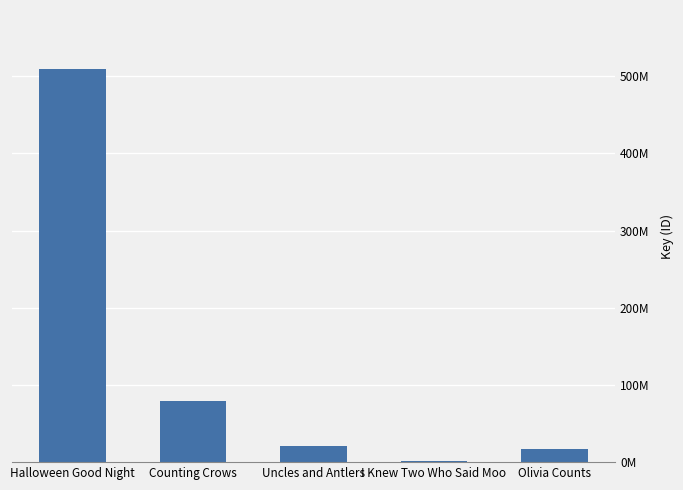

What is the minimum value shown in the chart?

1226076